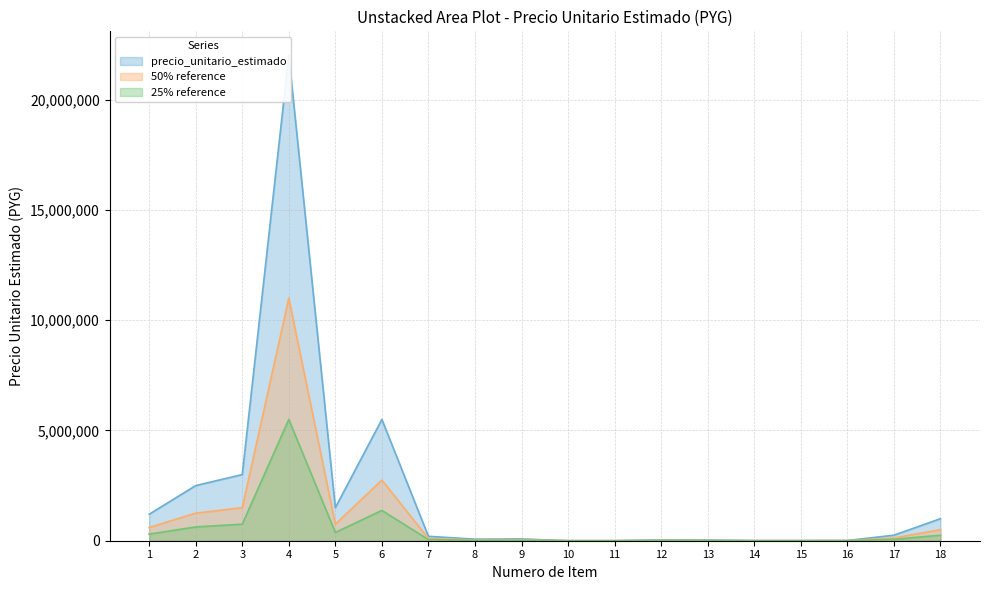

Reading left to right, transcribe all the data shown in this chart.

1=1200000	2=2500000	3=3000000	4=22000000	5=1500000	6=5500000	7=200000	8=70000	9=80000	10=3000	11=3000	12=35000	13=30000	14=7000	15=7000	16=10000	17=250000	18=1000000